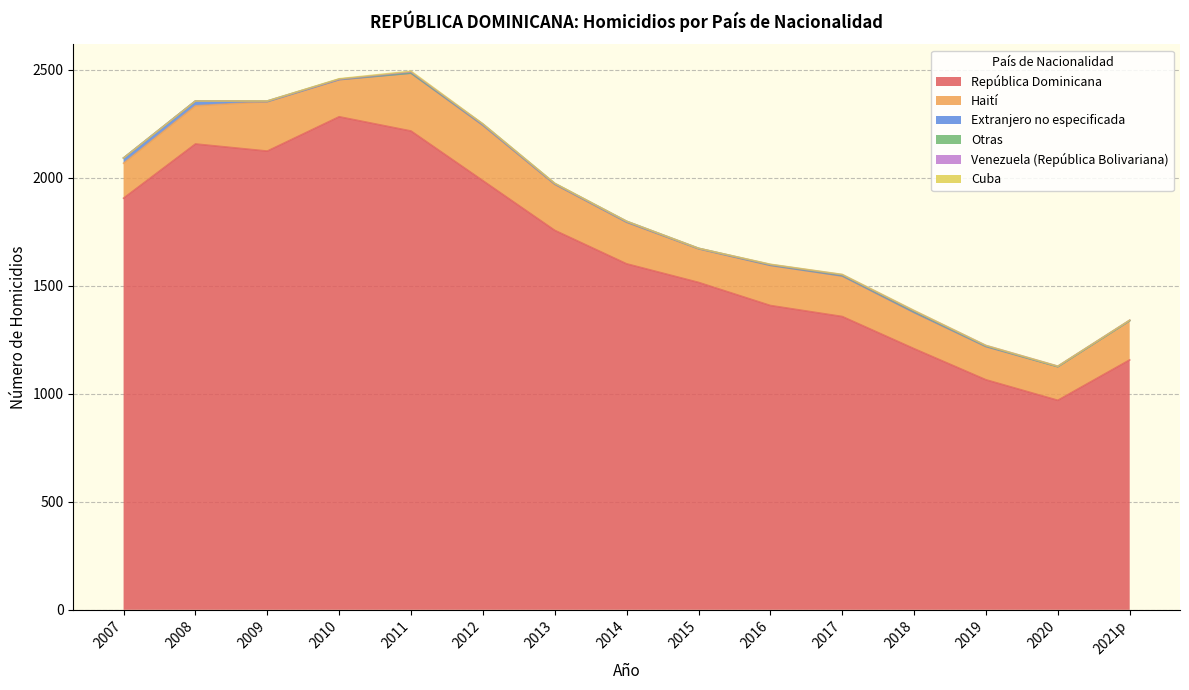

Is it true that Haití equals 38 at 2016?

False